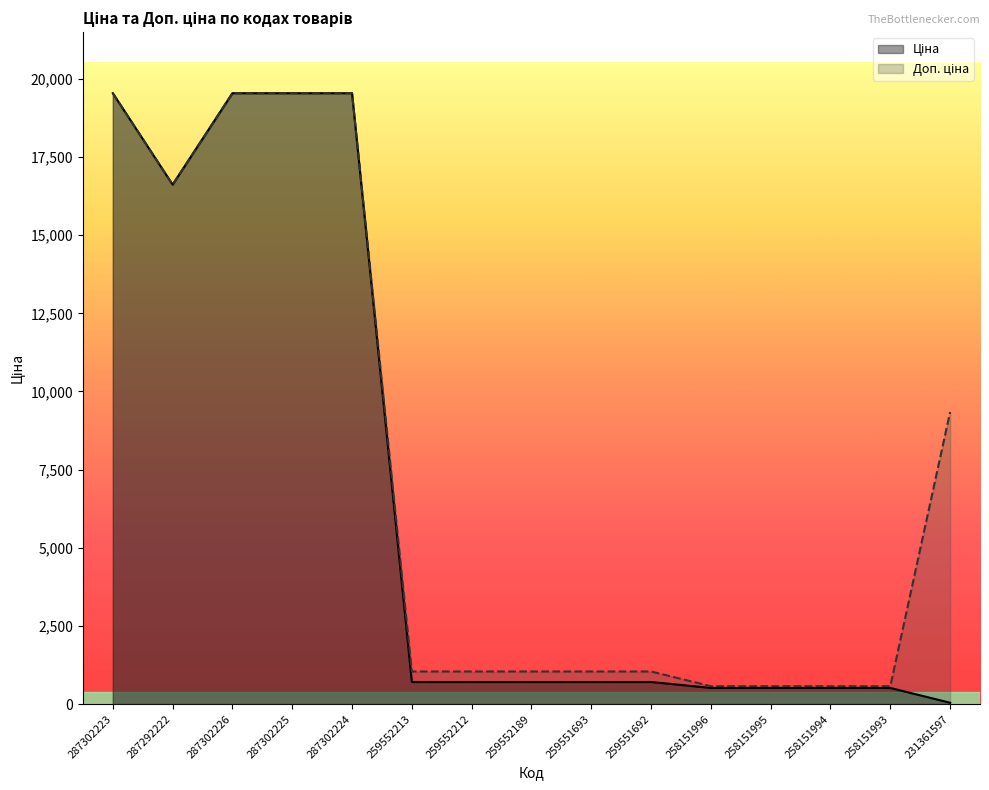

Which series has the largest total across all categories?

Доп. ціна